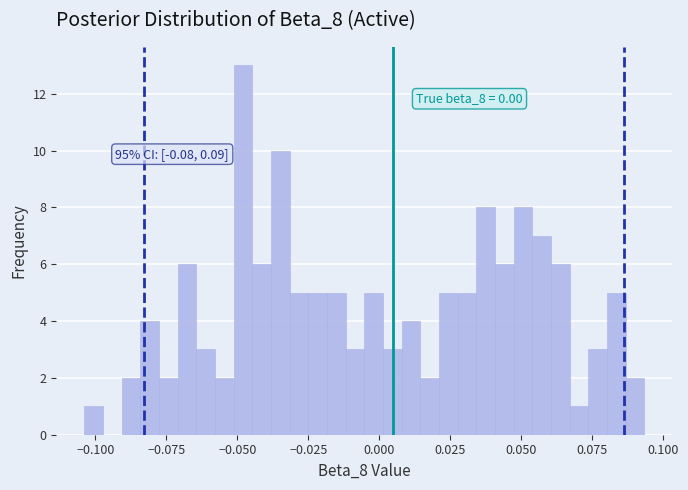

Read against the x-axis, roughly where is the centre of the tallest bar?

-0.050